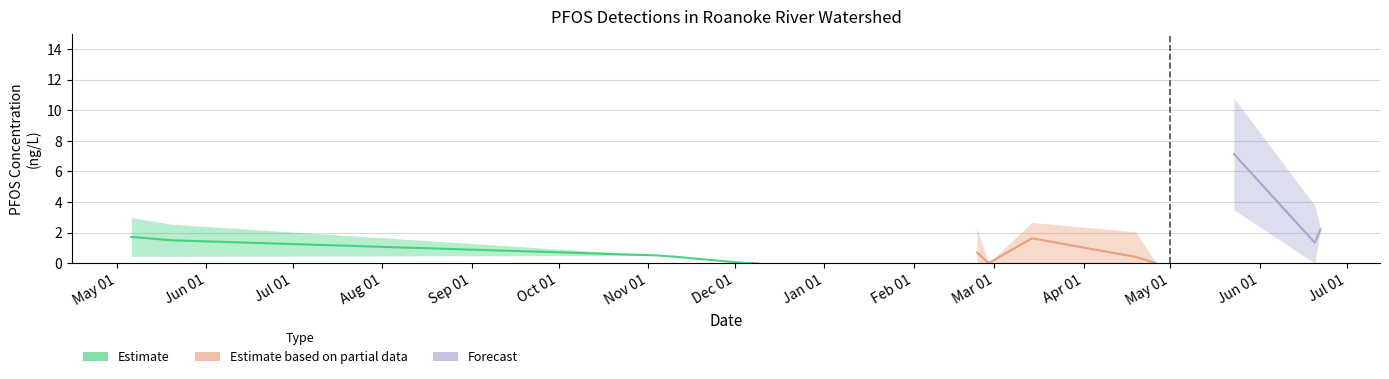

True or false: Estimate has a value of 0.0 at 4.

True